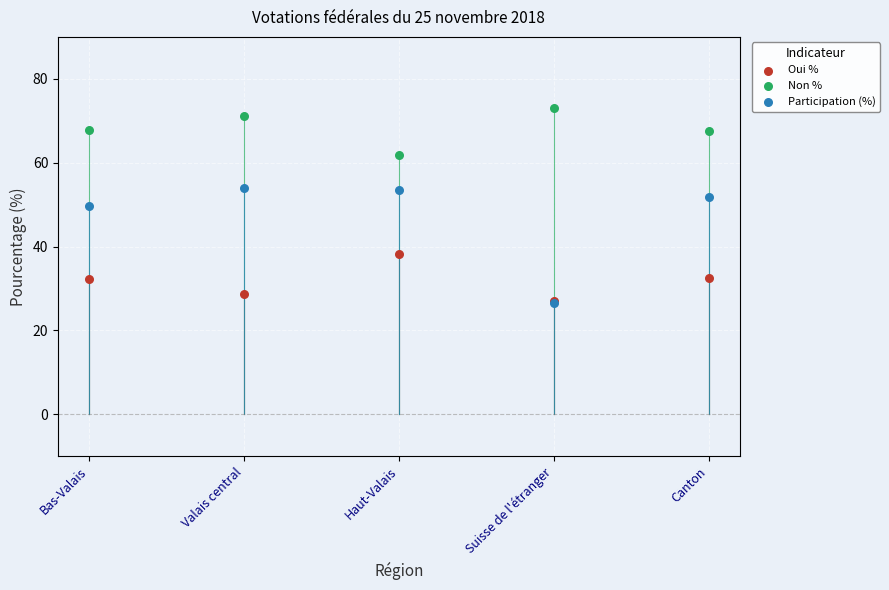

In the Participation (%) series, what Y value is closest to 40?

49.7